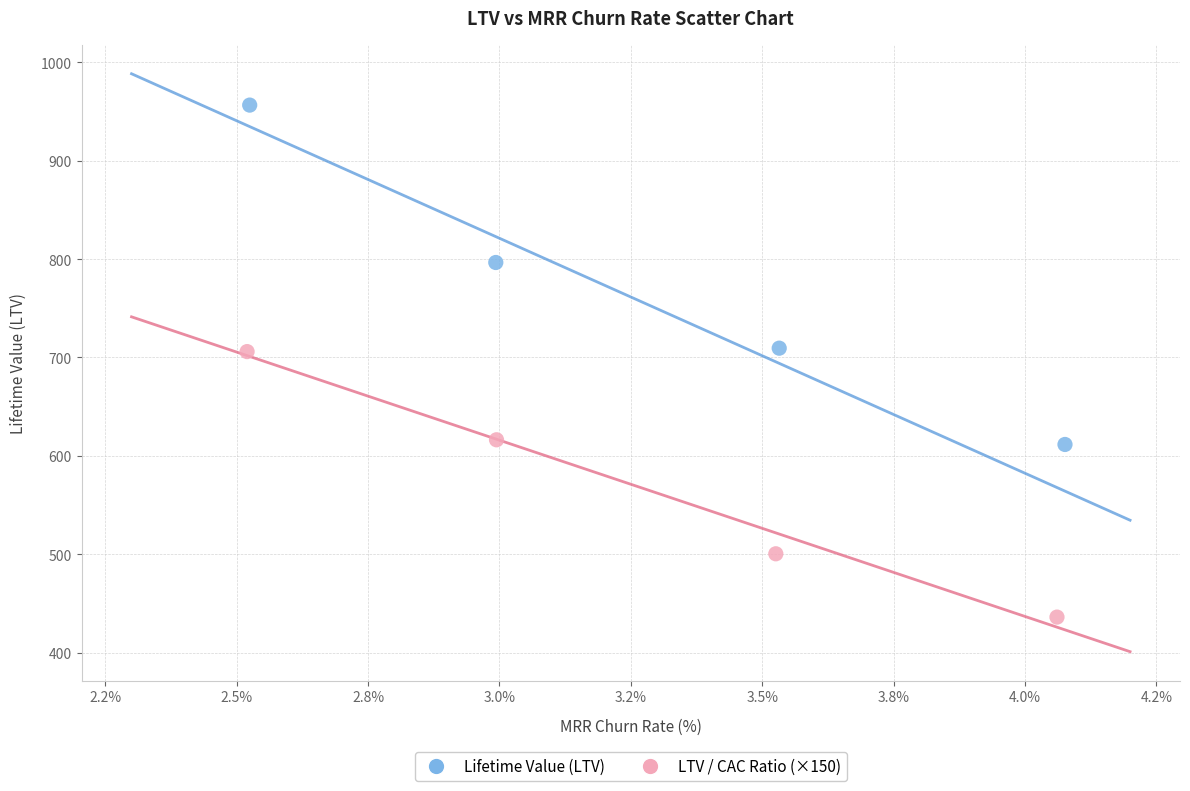

Which series has the widest spread of Y values?

Lifetime Value (LTV)